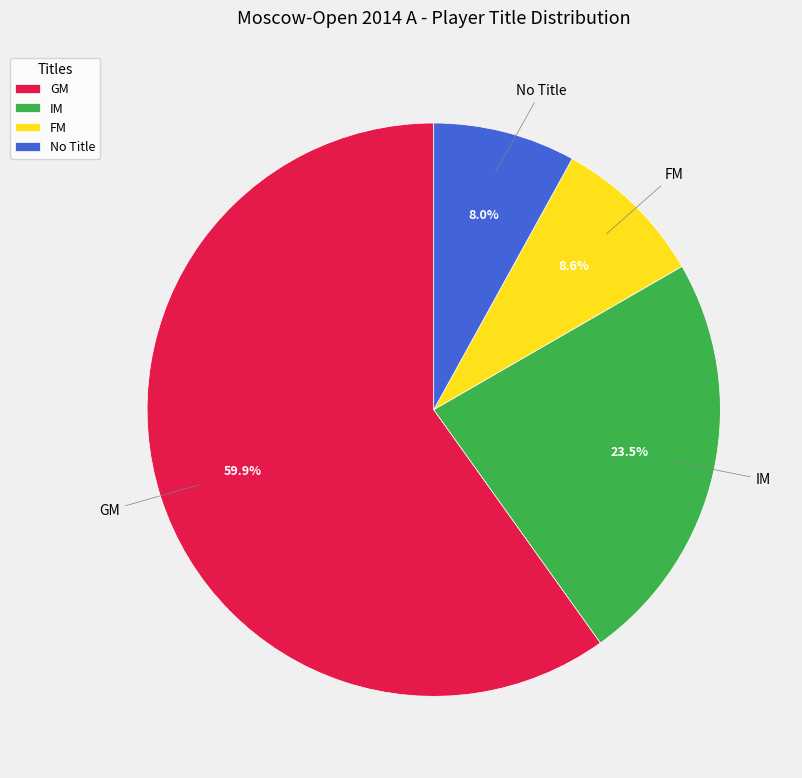

Which slice is the smallest?

No Title